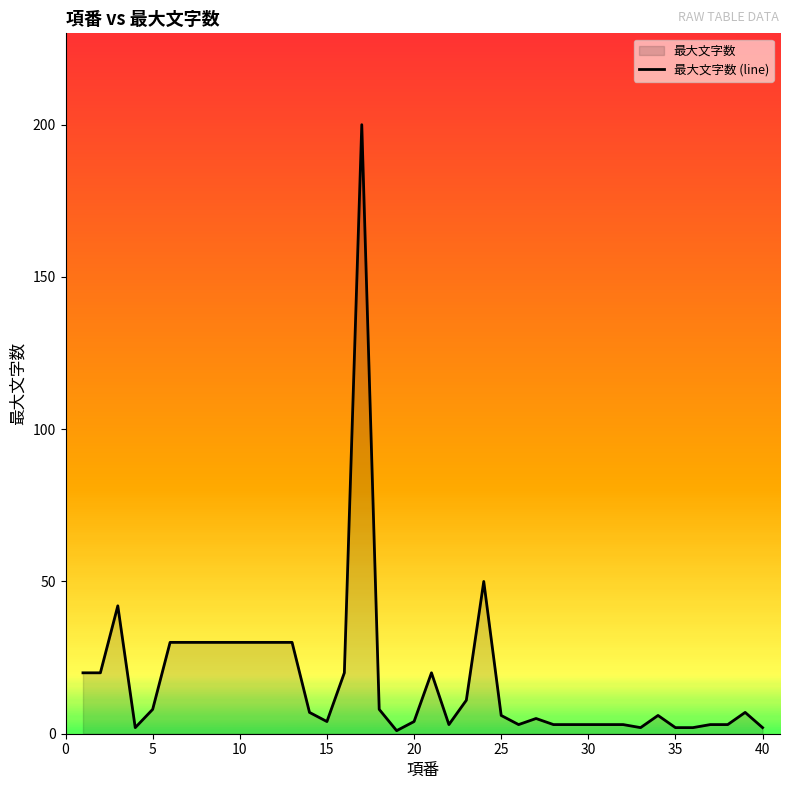

What is the maximum value shown in the chart?

200